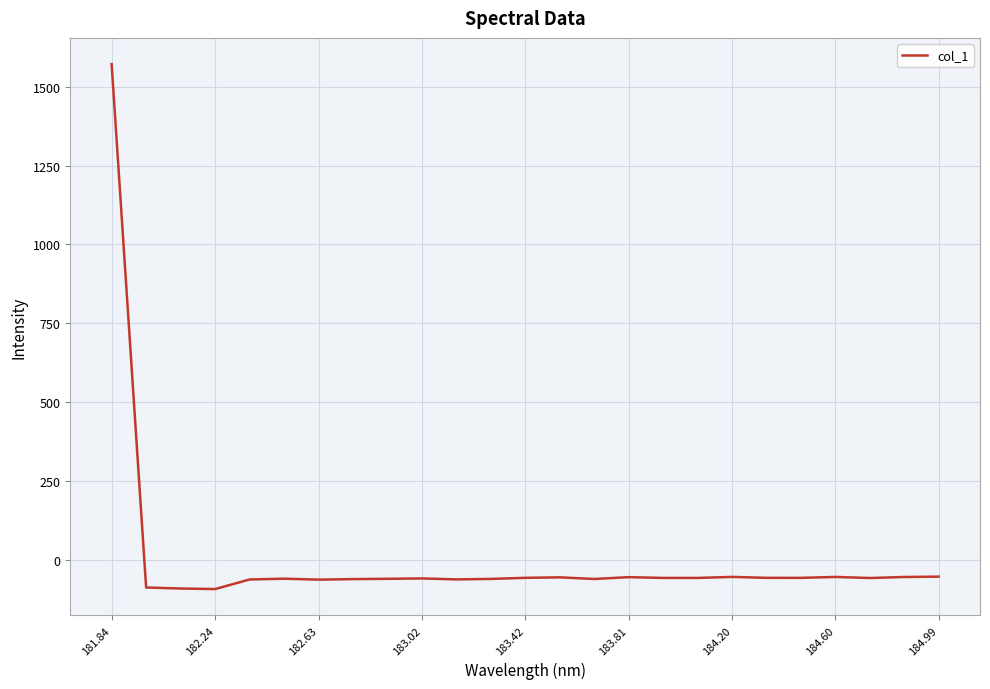

What is the difference between the maximum and minimum values?

1664.1